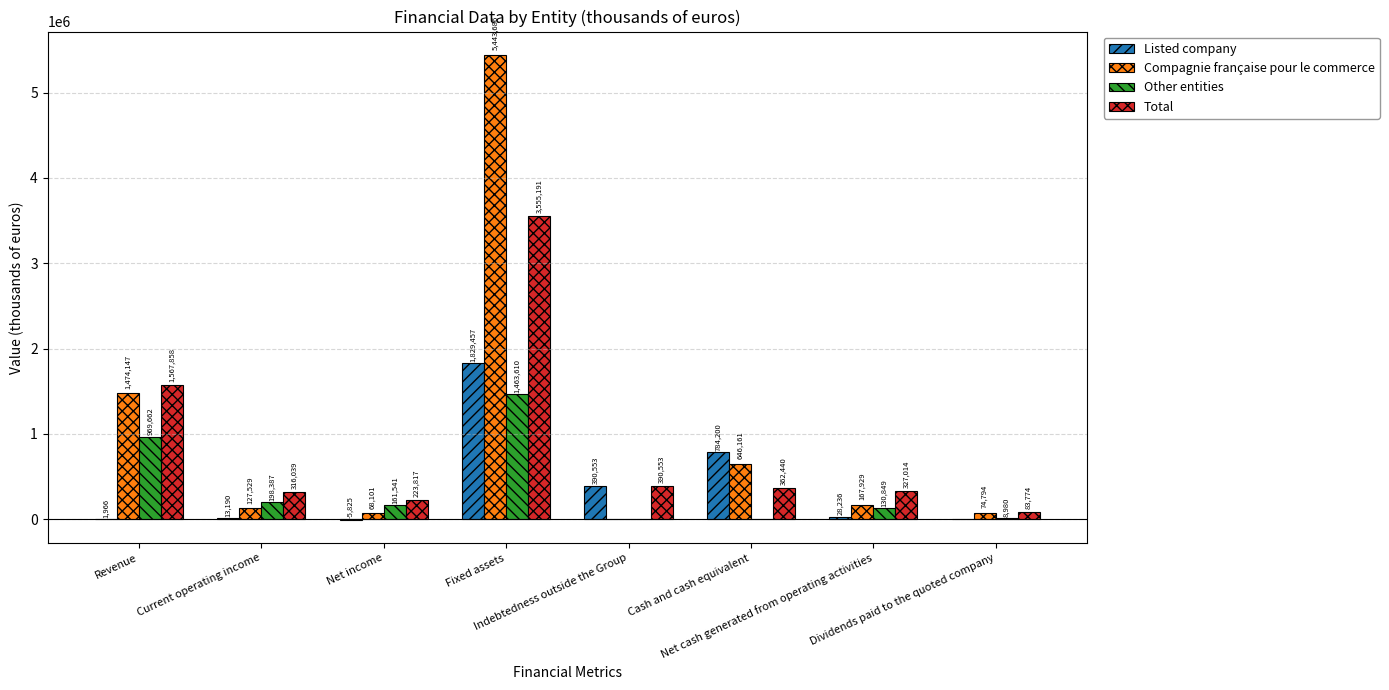

Where is Other entities nearest to the value 731805?

Revenue